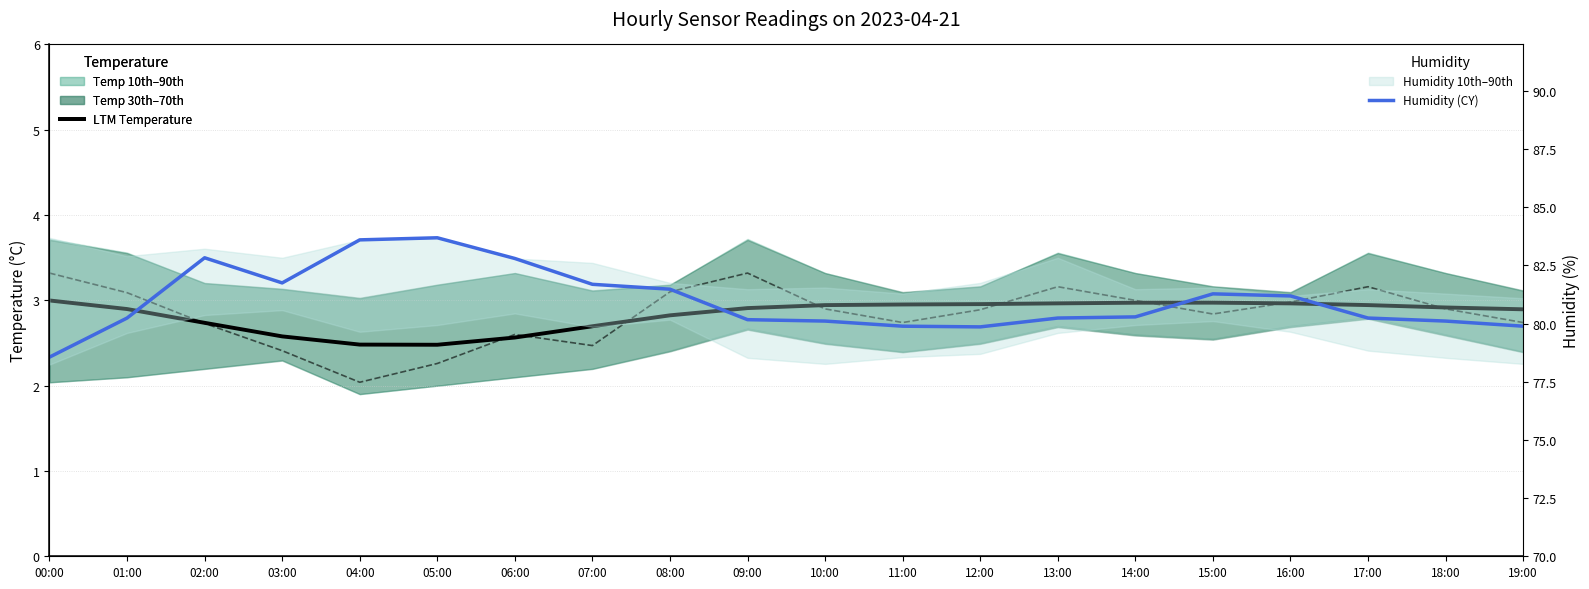

Where is the first local minimum for LTM Temperature?

05:00